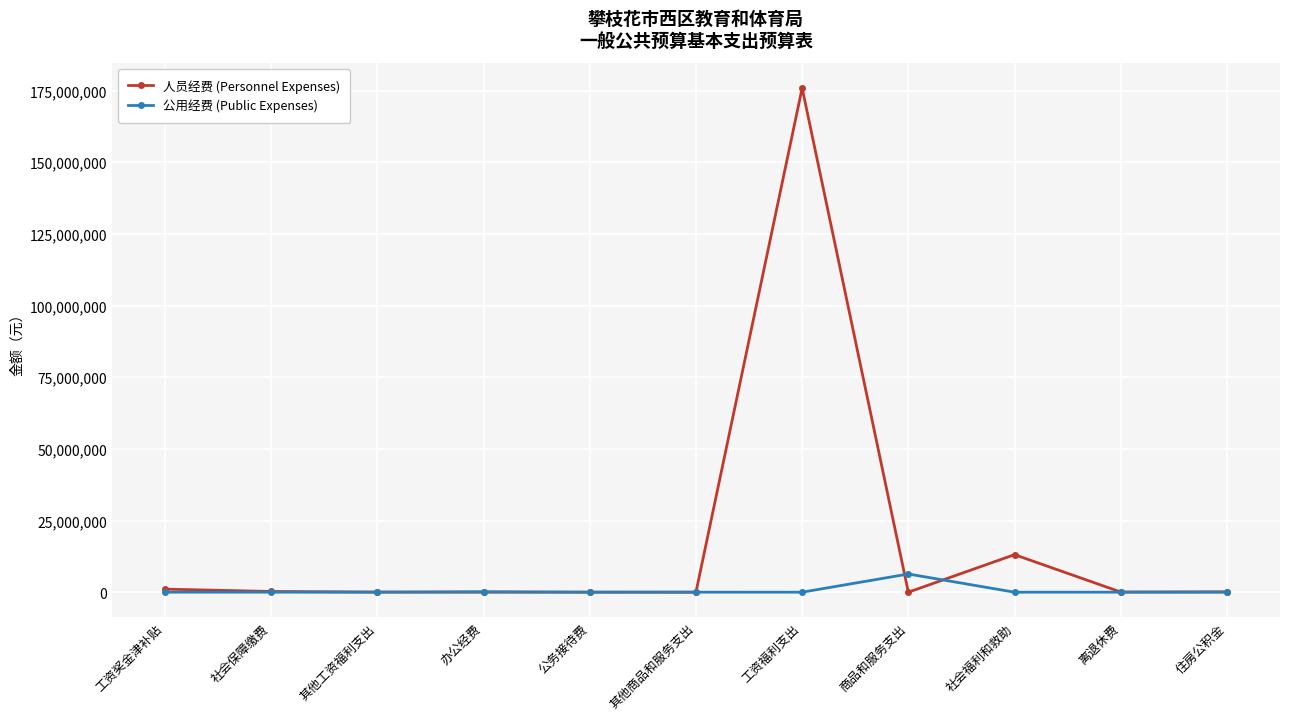

Is it true that 公用经费 (Public Expenses) equals 16000.0 at 公务接待费?

True